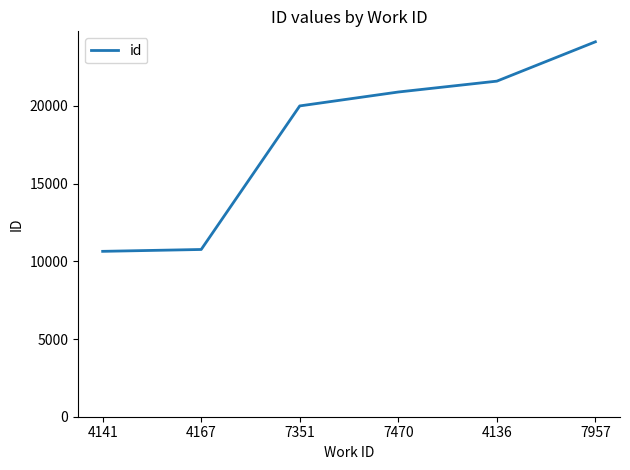

Is it true that the value at 7470 is 12167?

False